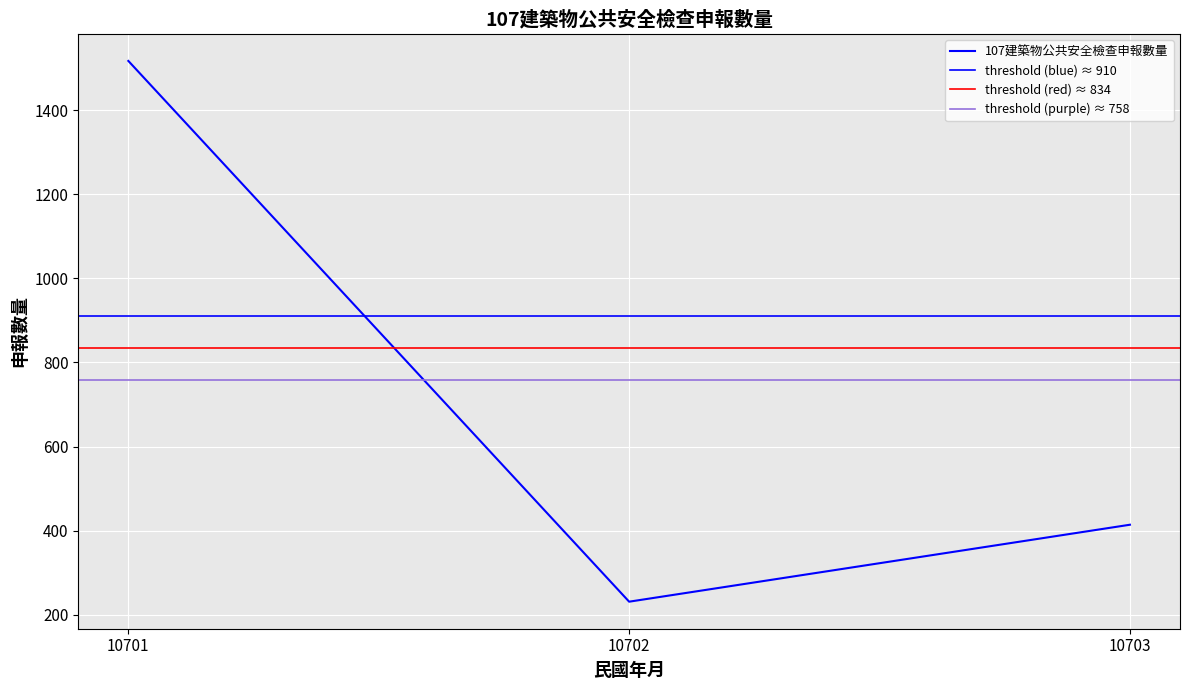

Between 10701 and 10703, which is larger?

10701